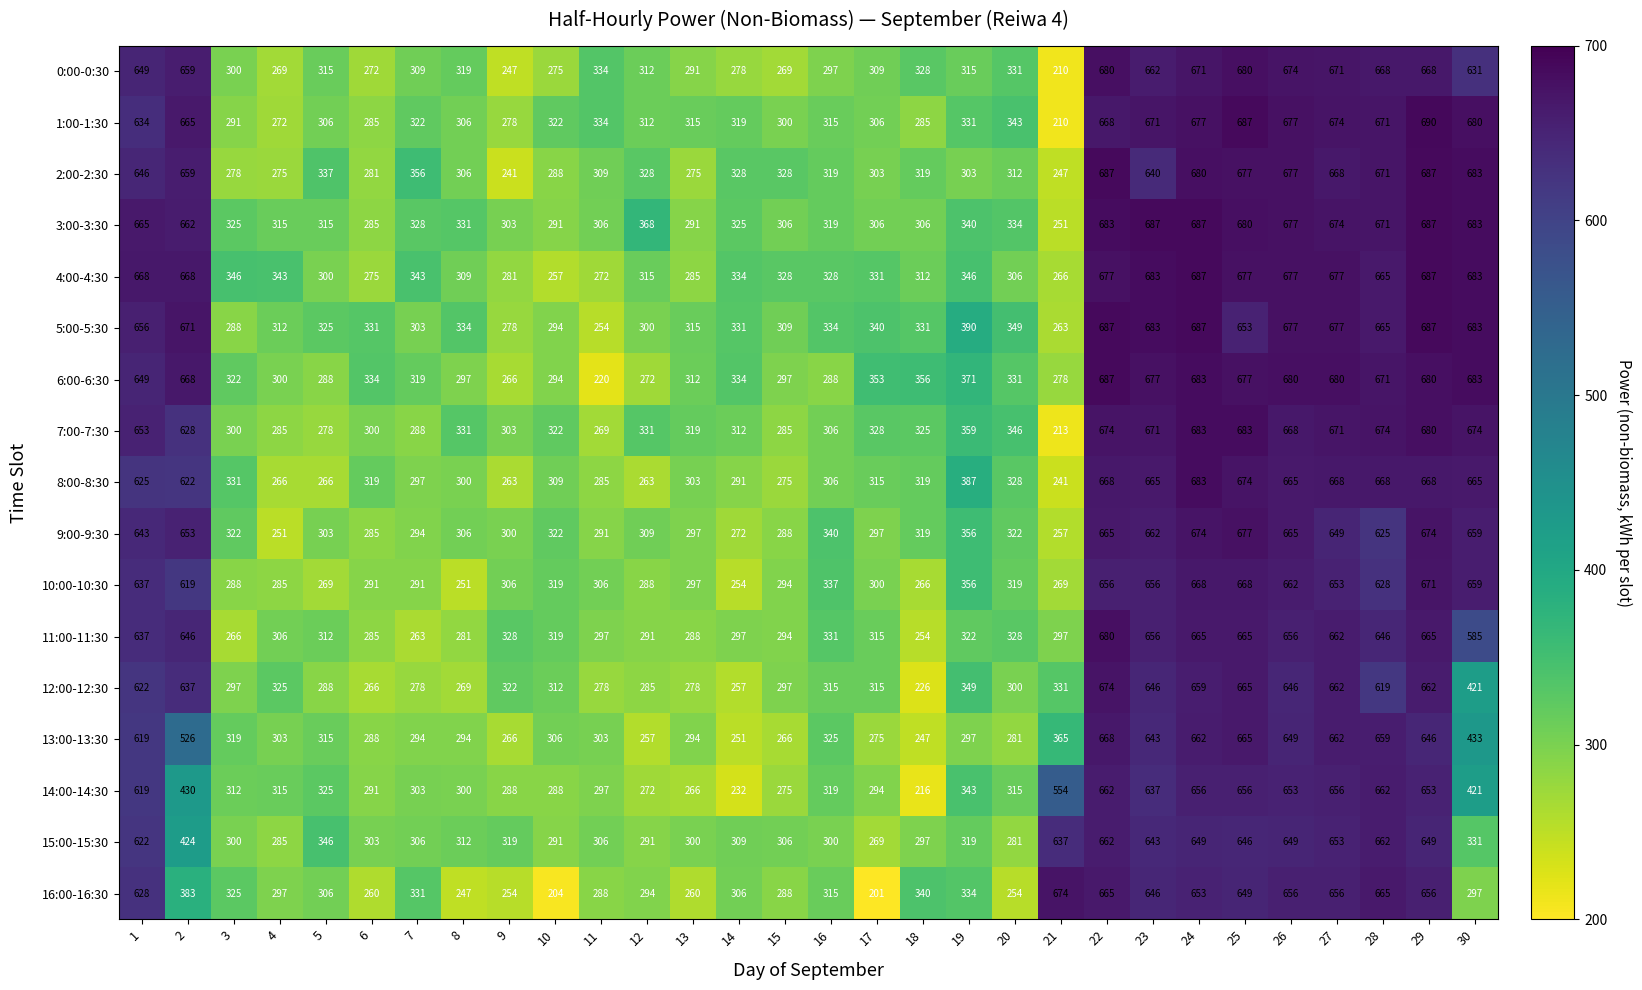

What is the sum of all 6:00-6:30 values?

13267